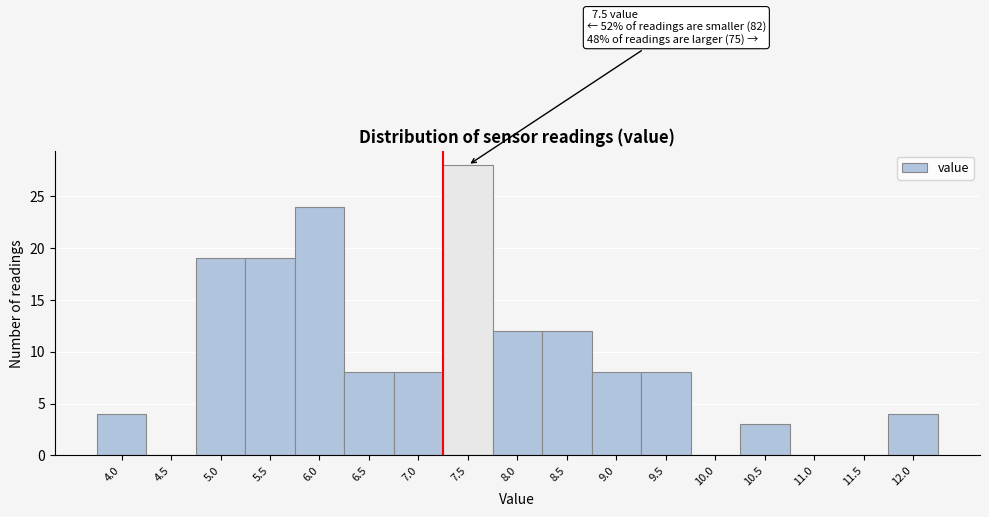

Reading left to right, list all the values displayed in this chart.

4.0=4	4.5=0	5.0=19	5.5=19	6.0=24	6.5=8	7.0=8	7.5=28	8.0=12	8.5=12	9.0=8	9.5=8	10.0=0	10.5=3	11.0=0	11.5=0	12.0=4